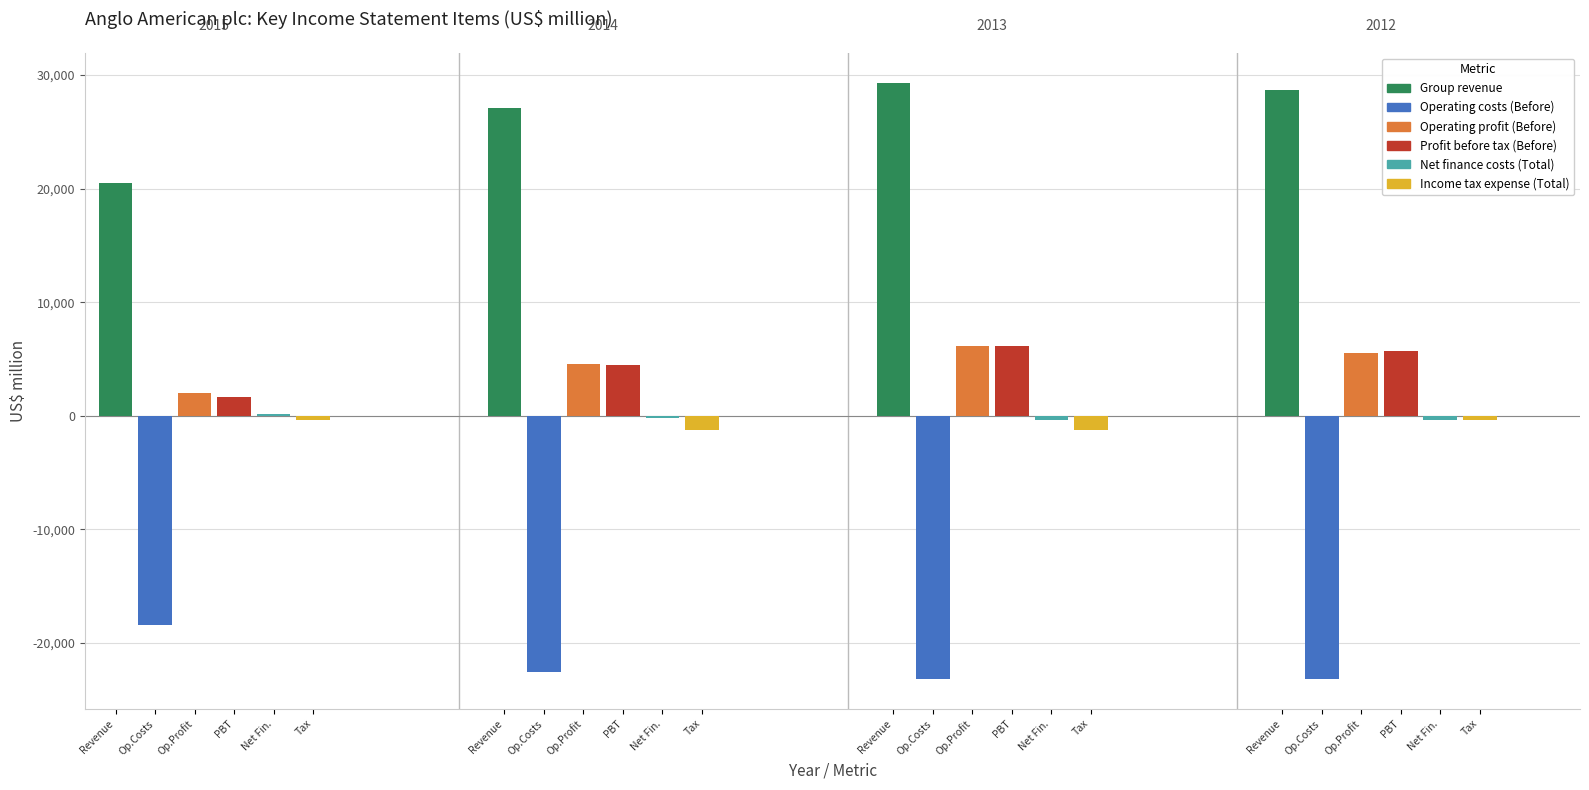

Reading left to right, list all the values displayed in this chart.

Group revenue: 2015=20455	2014=27073	2013=29342	2012=28680
Operating costs (Before): 2015=-18417	2014=-22560	2013=-23174	2012=-23187
Operating profit (Before): 2015=2038	2014=4513	2013=6168	2012=5493
Profit before tax (Before): 2015=1628	2014=4511	2013=6135	2012=5676
Net finance costs (Total): 2015=157	2014=-220	2013=-406	2012=-388
Income tax expense (Total): 2015=-388	2014=-1265	2013=-1274	2012=-393